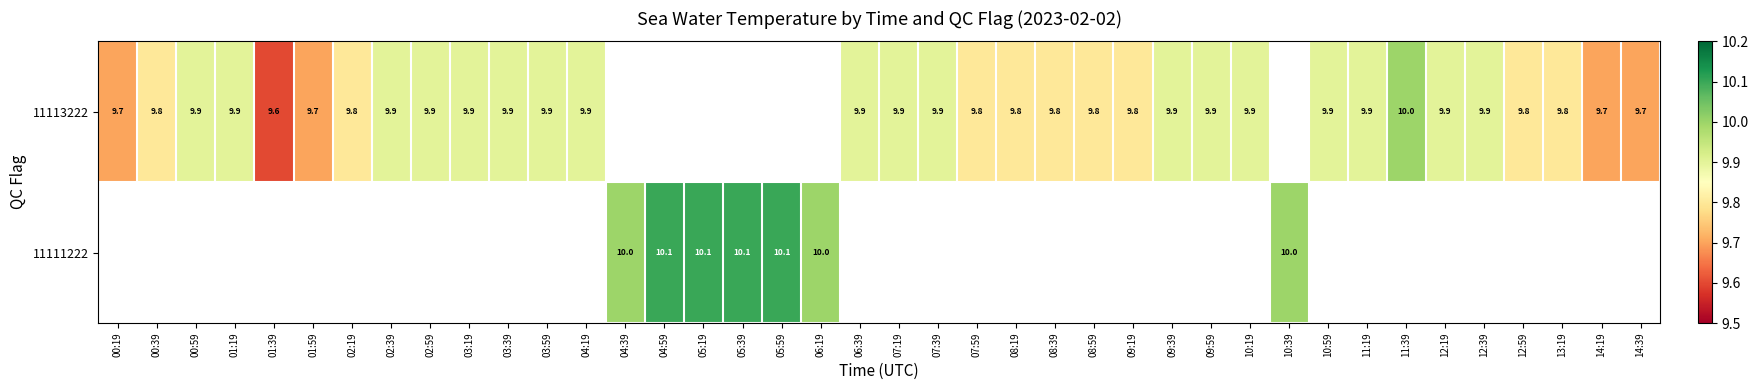

The 11113222 series shows 9.9 at 10:19. True or false?

True